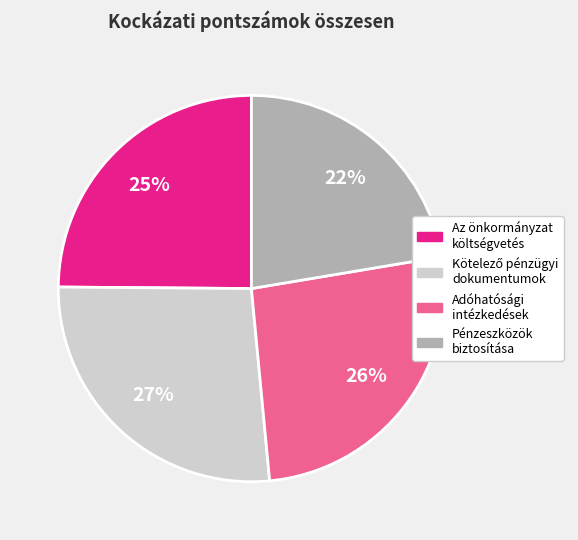

Which has a higher value, Az önkormányzat költségvetés or Adóhatósági intézkedések?

Adóhatósági intézkedések